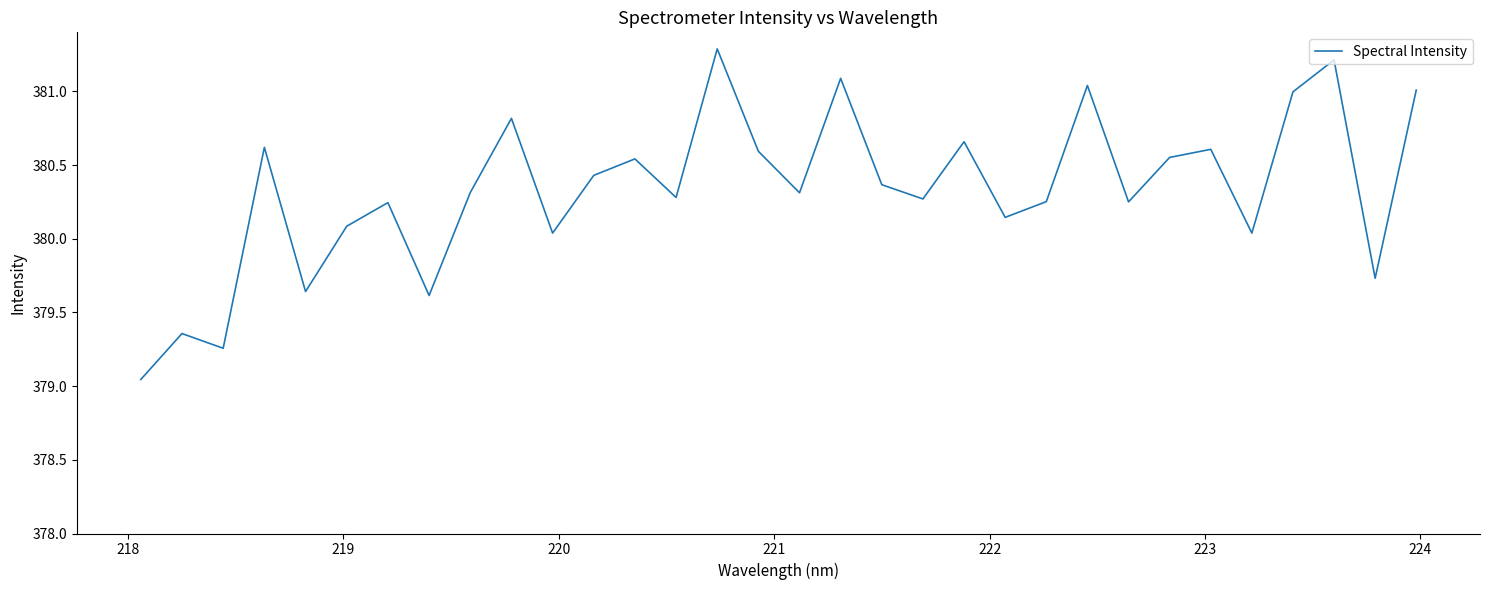

What is the maximum value shown in the chart?

381.3